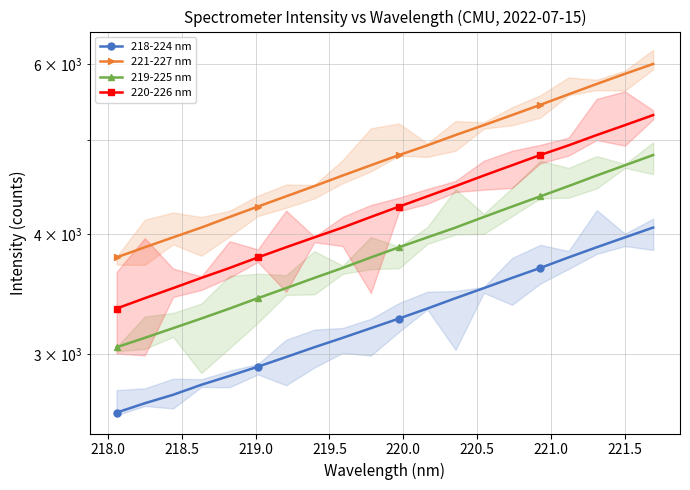

What is the difference between the maximum and minimum values in the 218-224 nm series?

1449.7